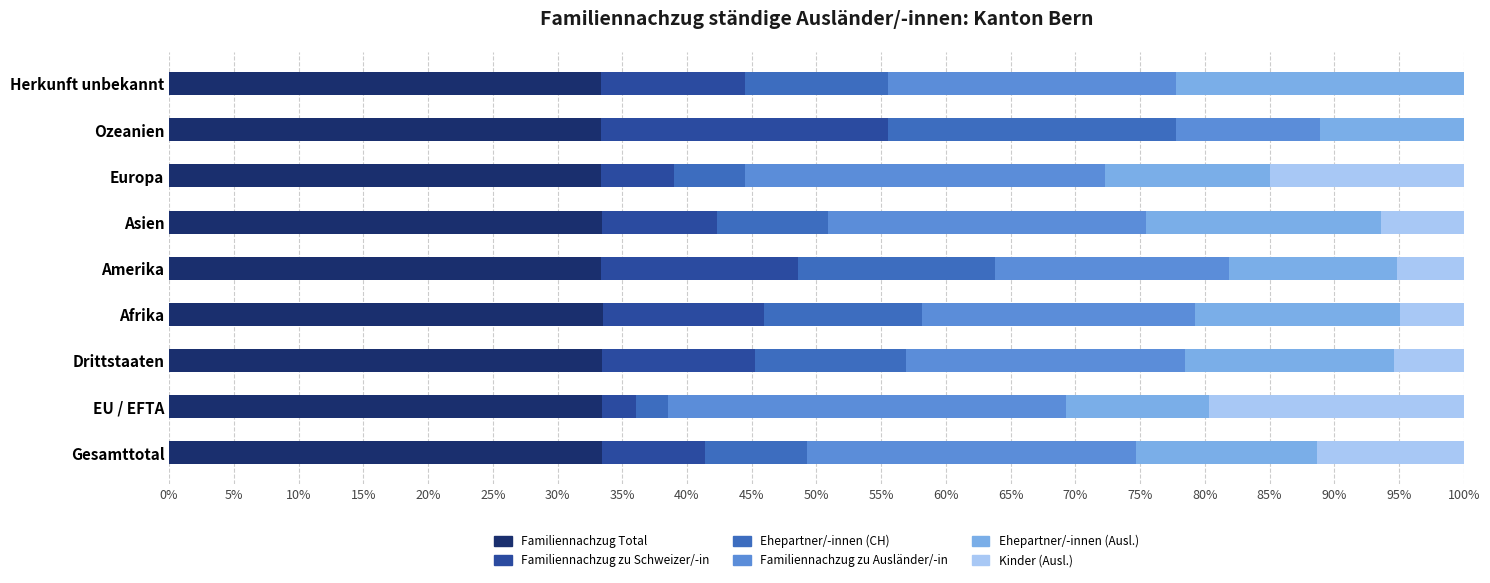

The Familiennachzug Total series shows 33.3 at Amerika. True or false?

True